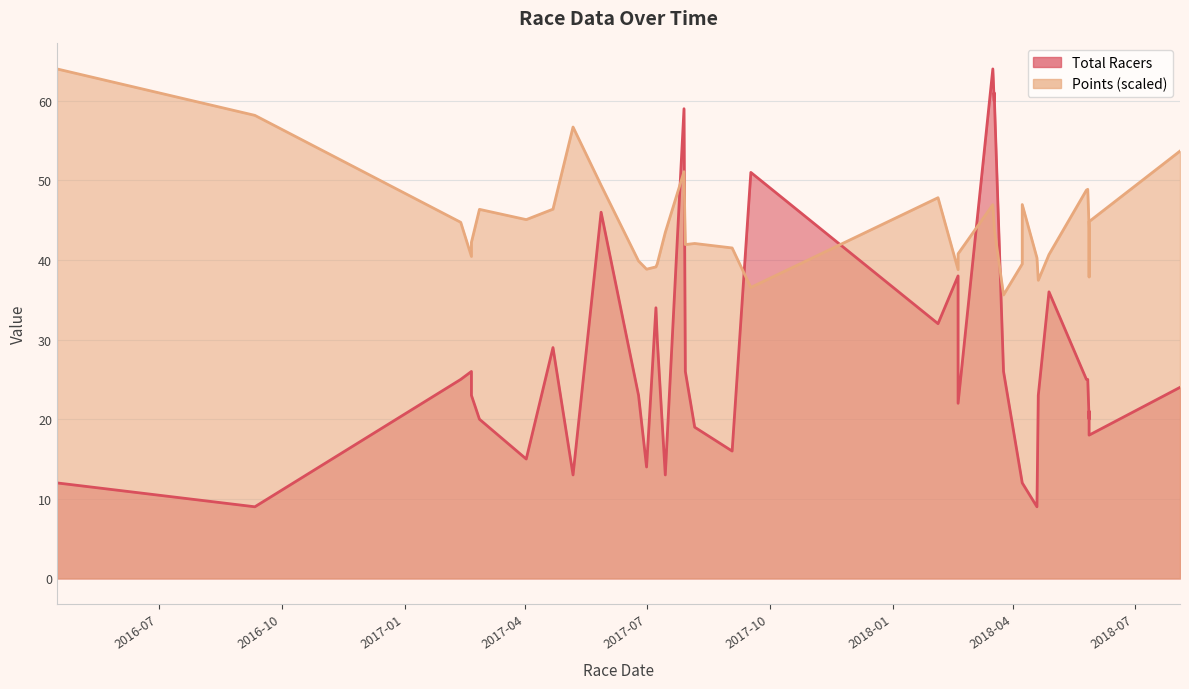

Which series has the widest spread of values?

Total Racers